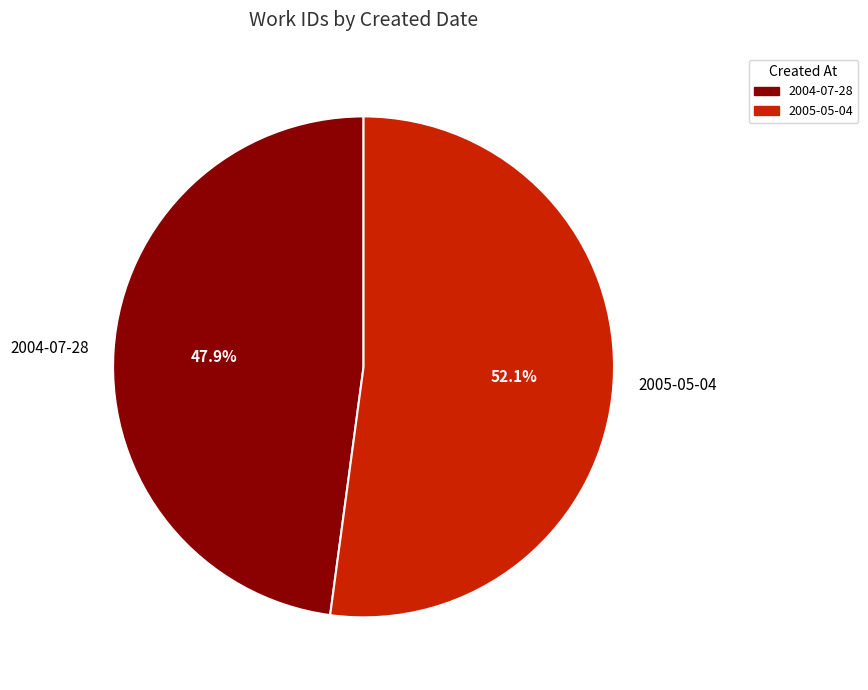

Rank the categories by value from lowest to highest.

2004-07-28, 2005-05-04